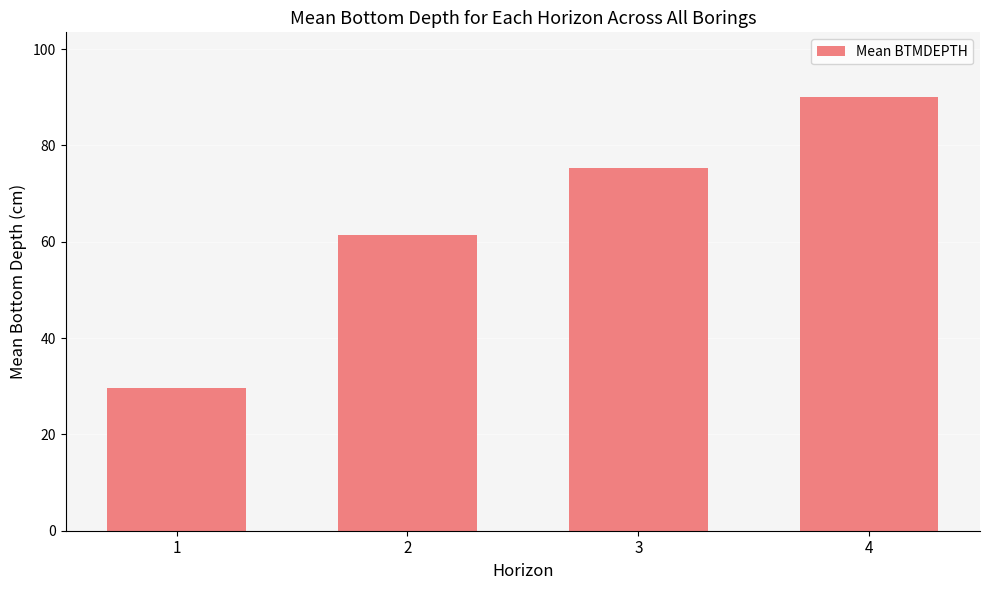

What is the sum of all values?

256.4